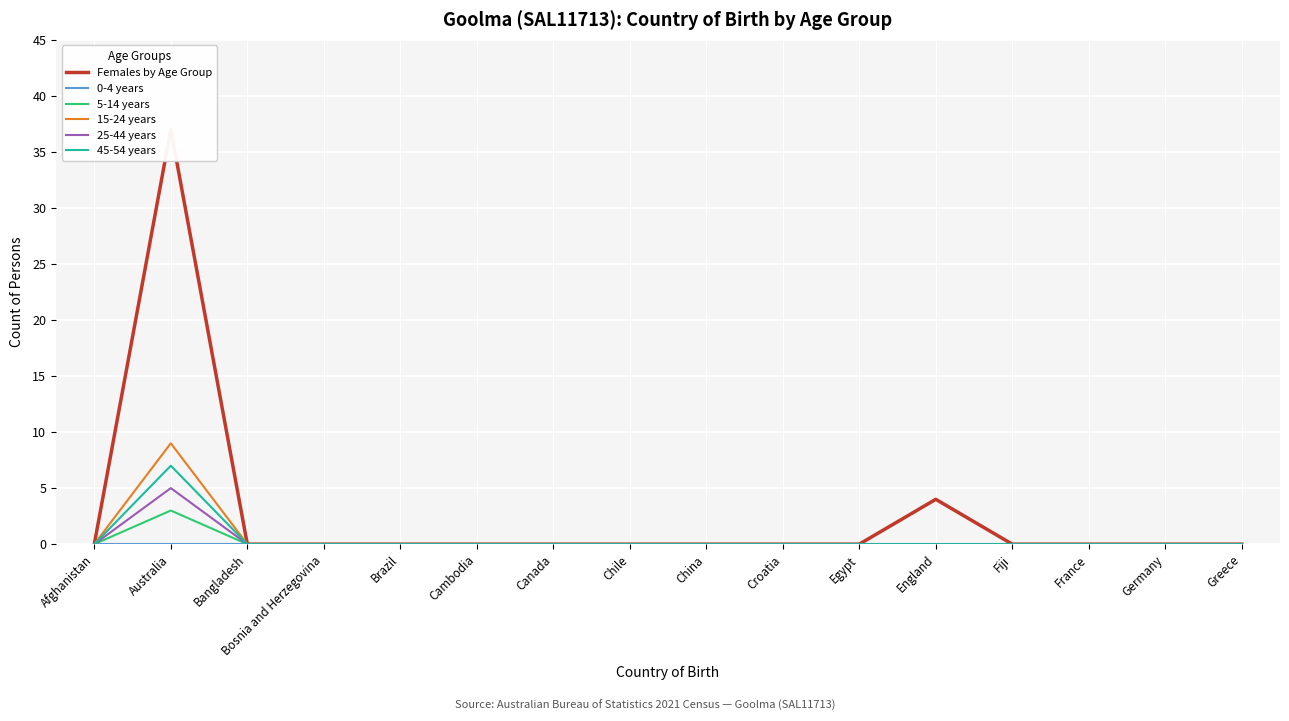

Which series changed the most between Croatia and Germany?

Females by Age Group